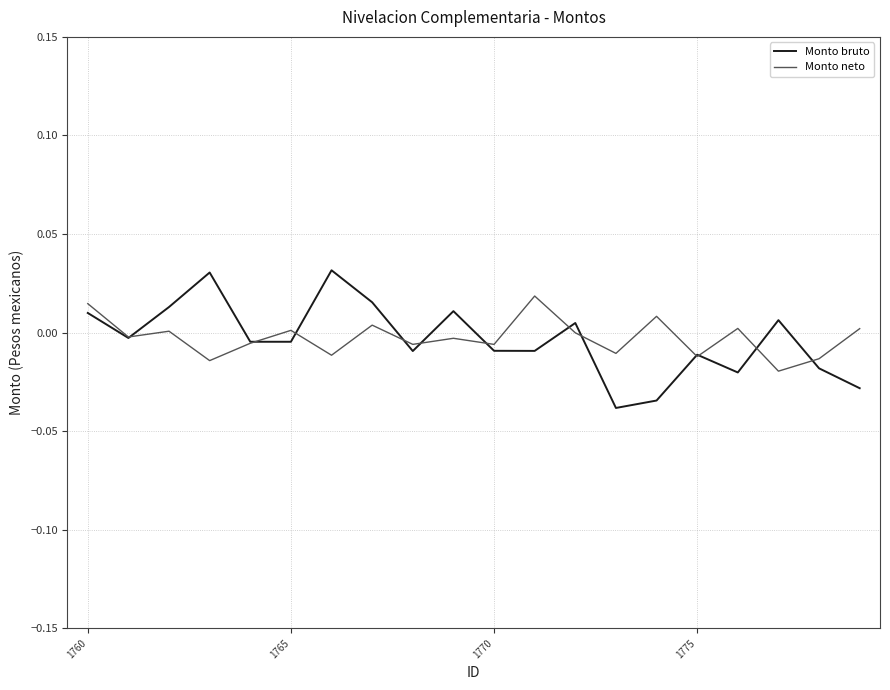

Rank the series by their maximum value, from lowest to highest.

Monto neto, Monto bruto